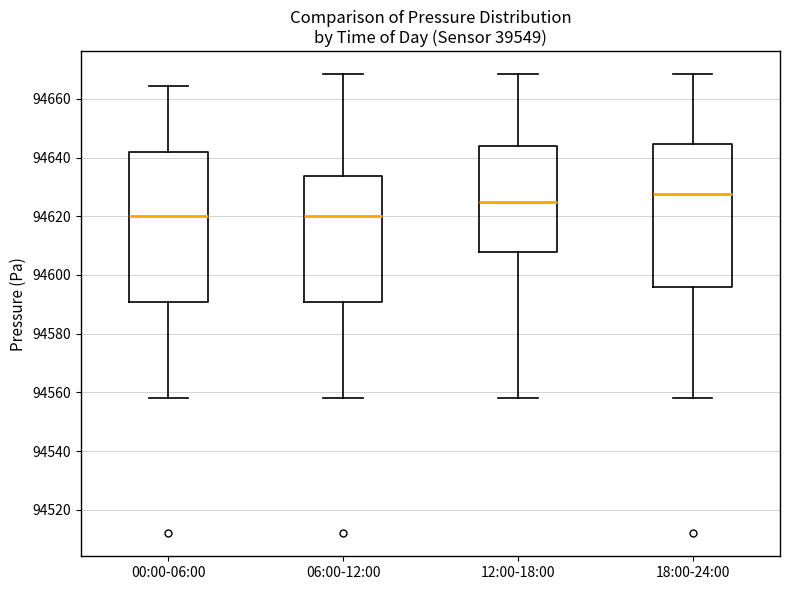

Which box has the highest median line?

18:00-24:00